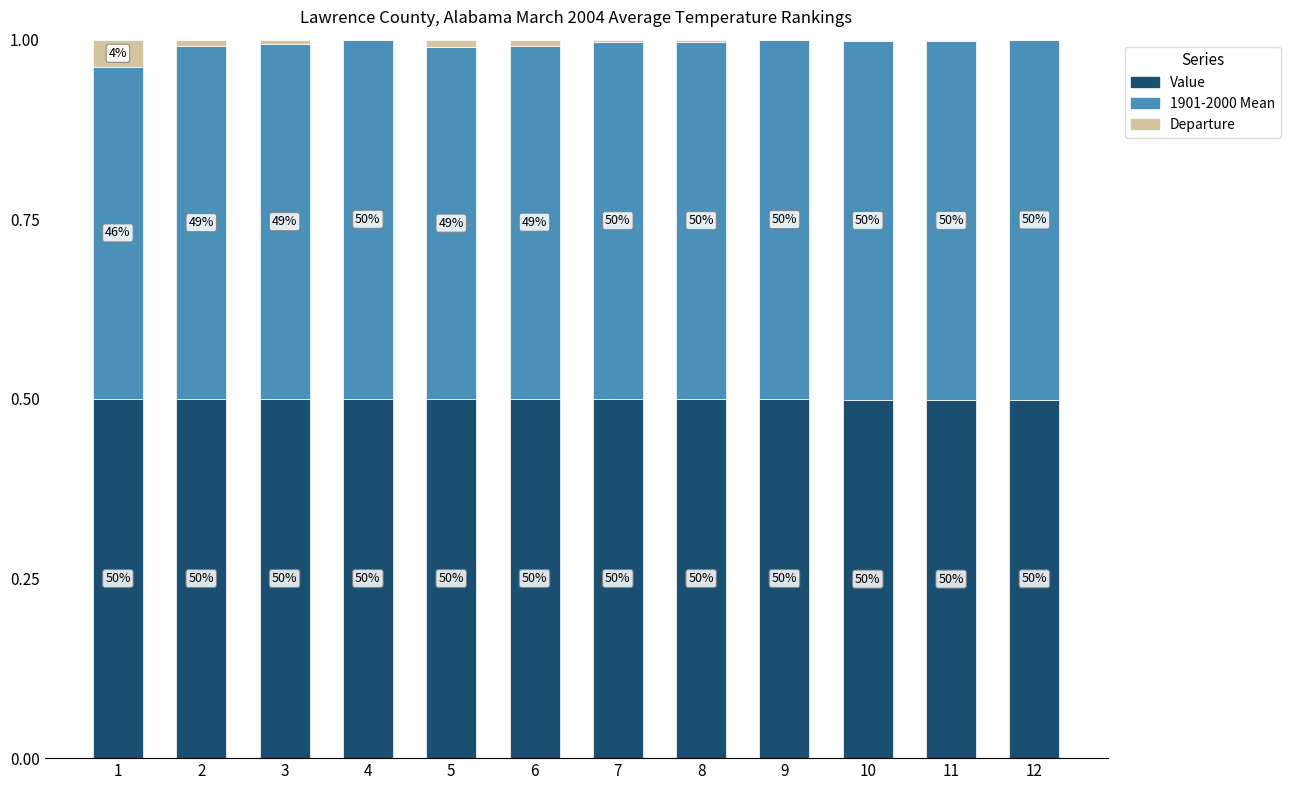

What is the highest value of the Value series?

0.5